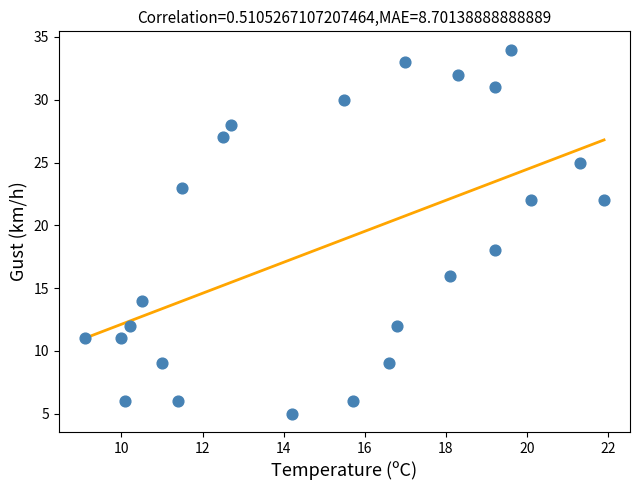

What Y value in the scatter plot is closest to 19?

18